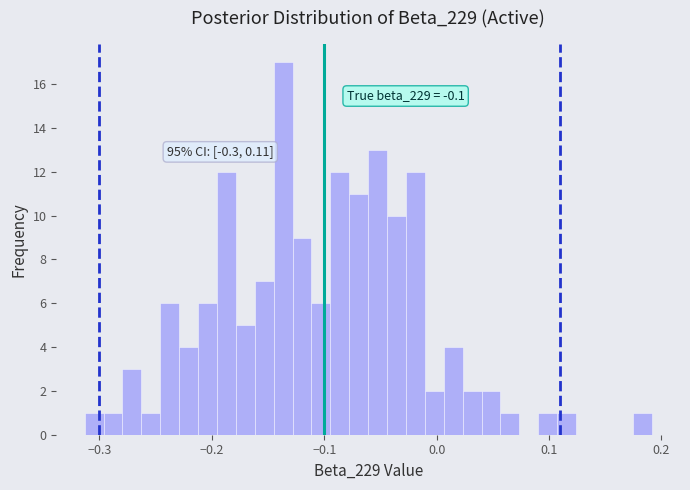

Around what value on the x-axis is the tallest bar? Give the approximate position of its centre, as read against the axis.

-0.14